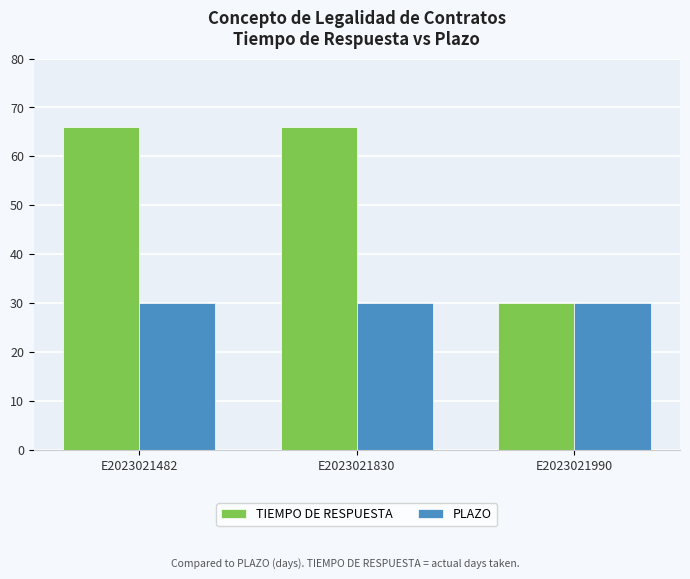

What are all the series names shown in the legend?

TIEMPO DE RESPUESTA, PLAZO